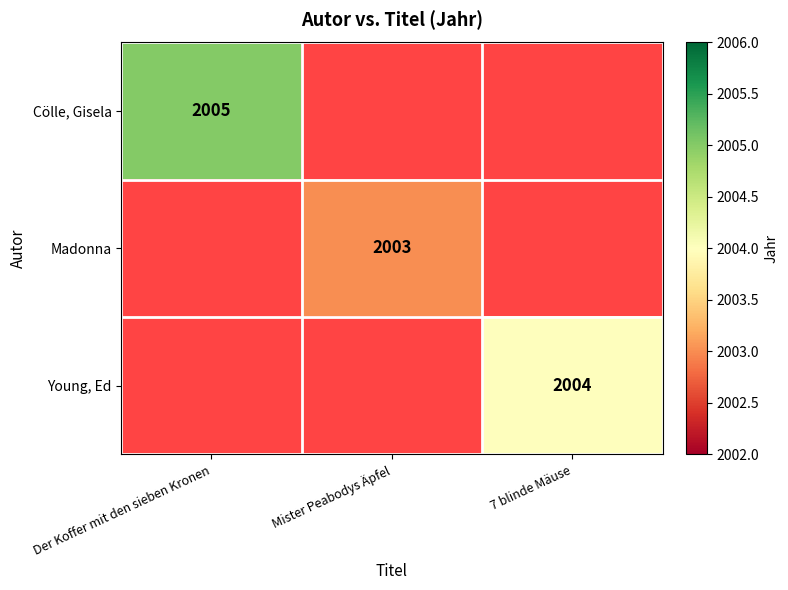

What is the maximum value shown in the chart?

2005.0